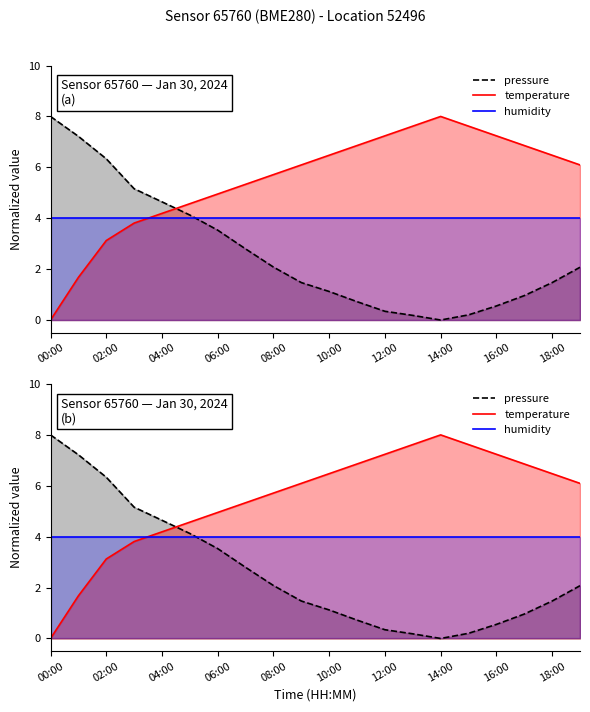

Between 09:00 and 17:00, which series saw the biggest shift?

temperature